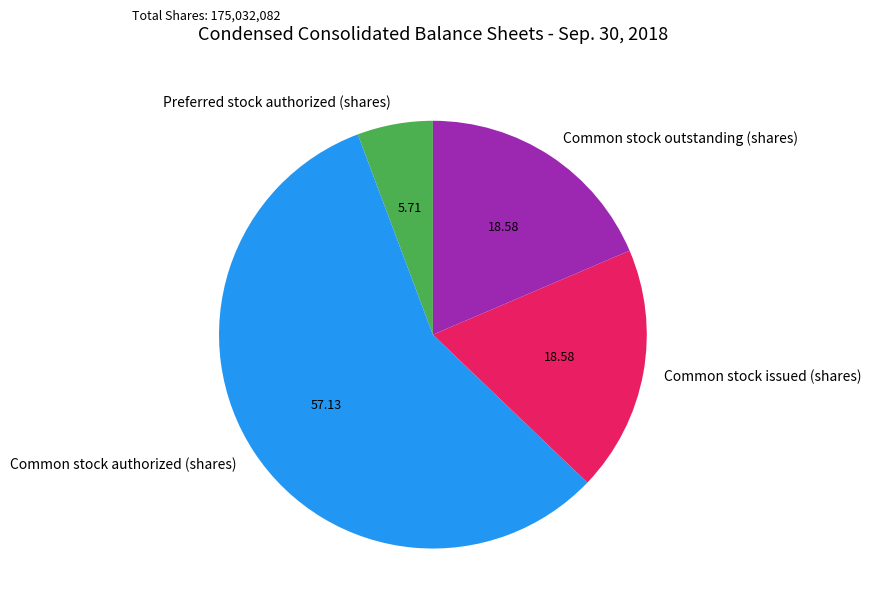

True or false: Common stock outstanding (shares) accounts for 19% of the total.

True